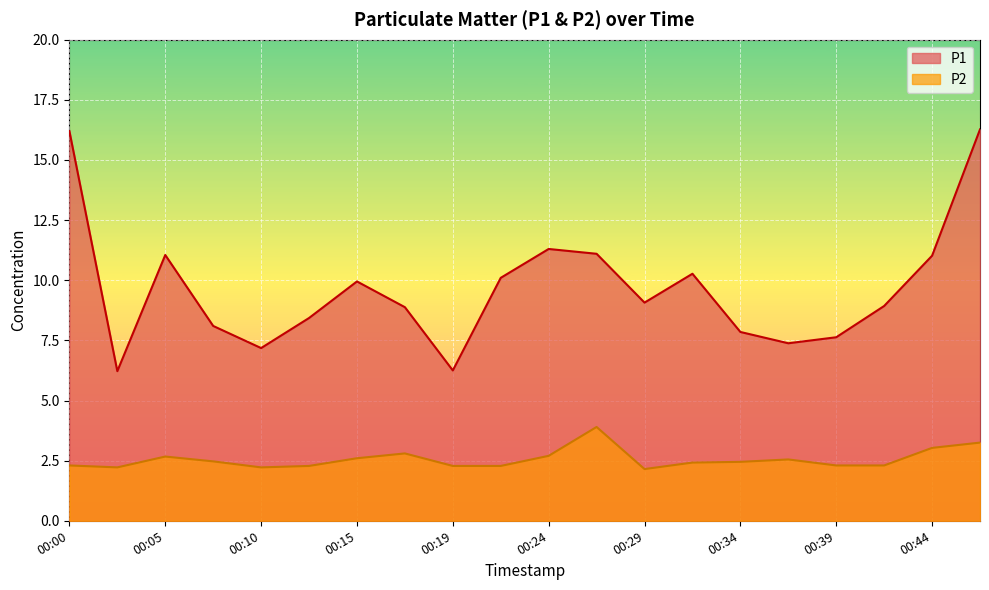

What is the value of the P1 point at the 13th from the left?

9.1